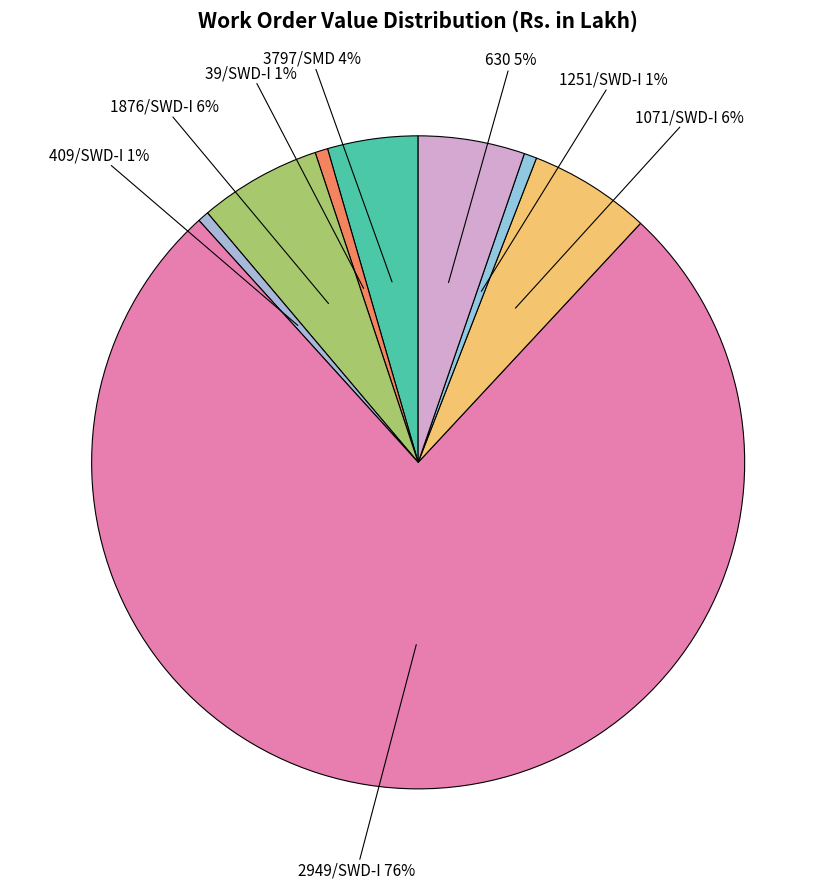

How many segments does this pie chart have?

8